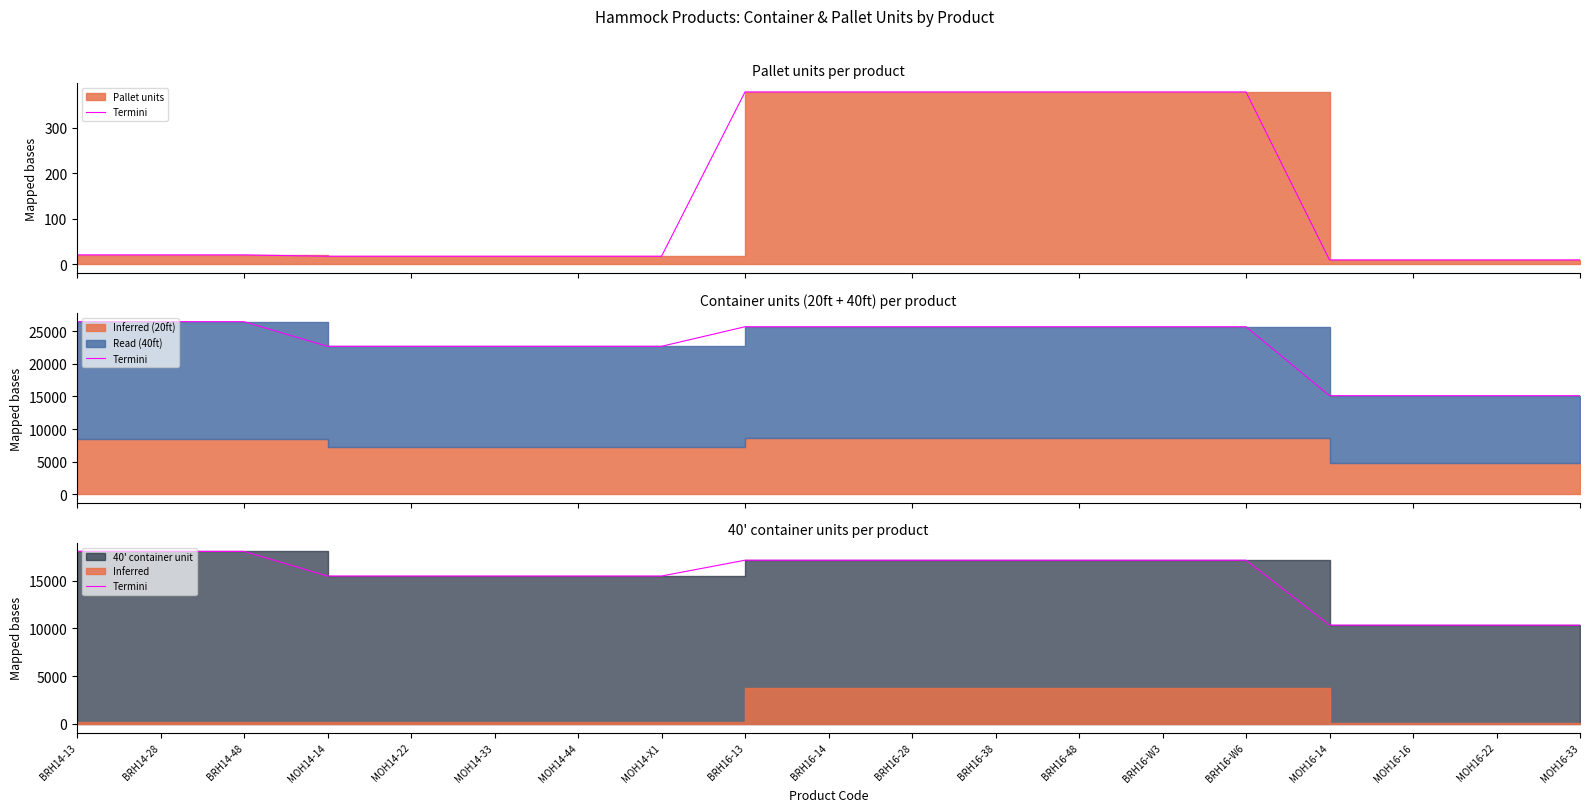

Which has a higher value, MOH14-33 or MOH16-14?

MOH14-33